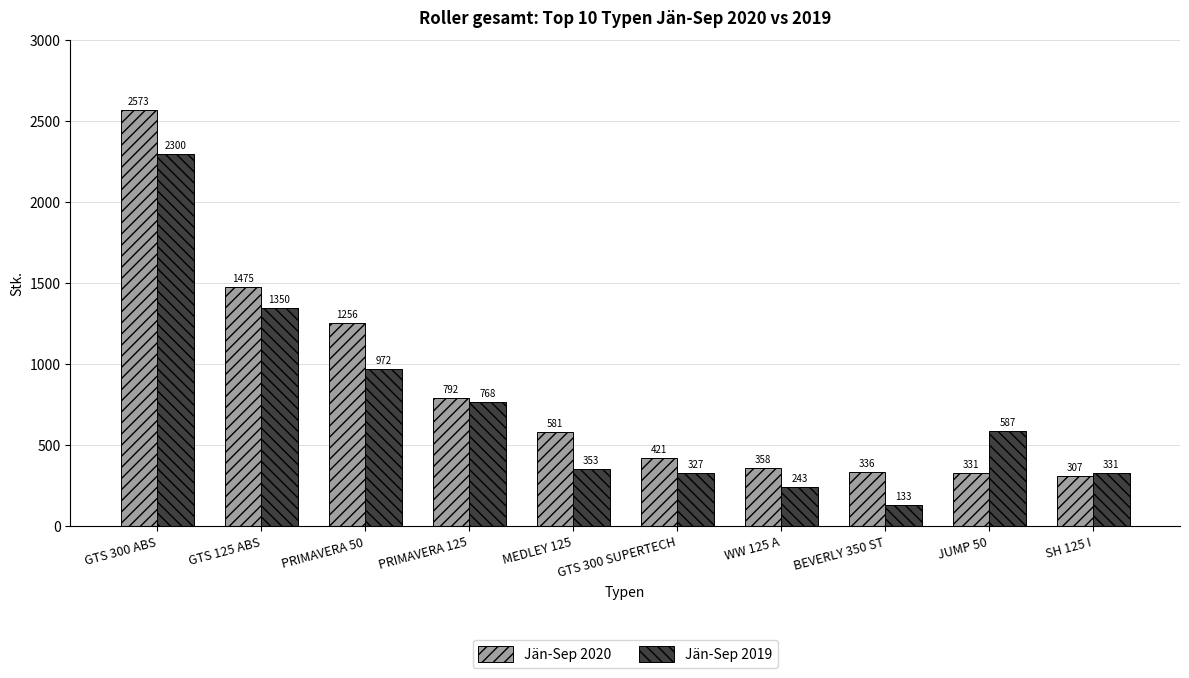

What is the sum of all Jän-Sep 2019 values?

7364